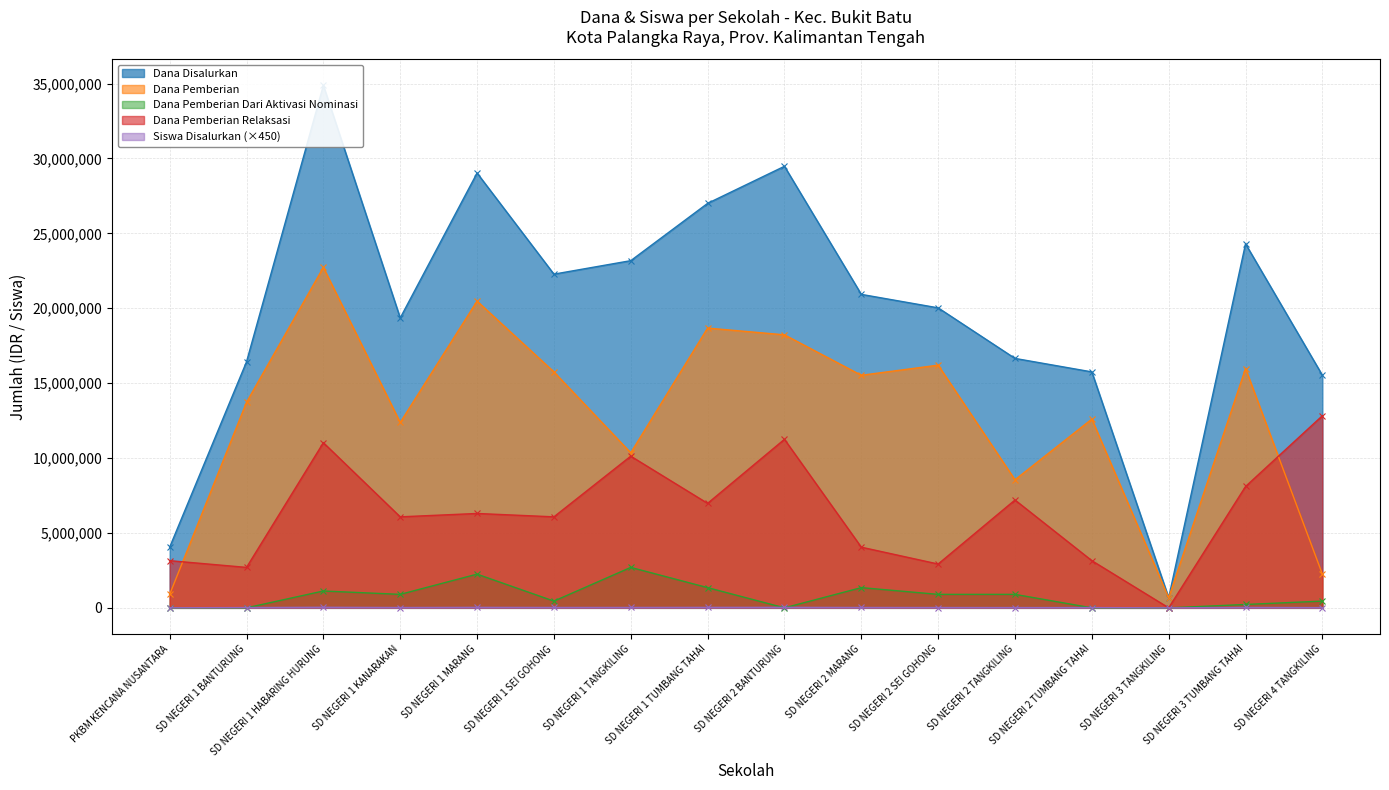

Reading left to right, extract all data points from this chart.

Dana Disalurkan: 4050000	16425000	34875000	19350000	29025000	22275000	23175000	27000000	29475000	20925000	20025000	16650000	15750000	675000	24300000	15525000
Dana Pemberian: 900000	13725000	22725000	12375000	20475000	15750000	10350000	18675000	18225000	15525000	16200000	8550000	12600000	675000	15975000	2250000
Dana Pemberian Dari Aktivasi Nominasi: 0	0	1125000	900000	2250000	450000	2700000	1350000	0	1350000	900000	900000	0	0	225000	450000
Dana Pemberian Relaksasi: 3150000	2700000	11025000	6075000	6300000	6075000	10125000	6975000	11250000	4050000	2925000	7200000	3150000	0	8100000	12825000
Siswa Disalurkan: 4050	18900	37350	21600	31500	24750	26100	31050	32400	24300	21600	18900	17550	900	26550	16650